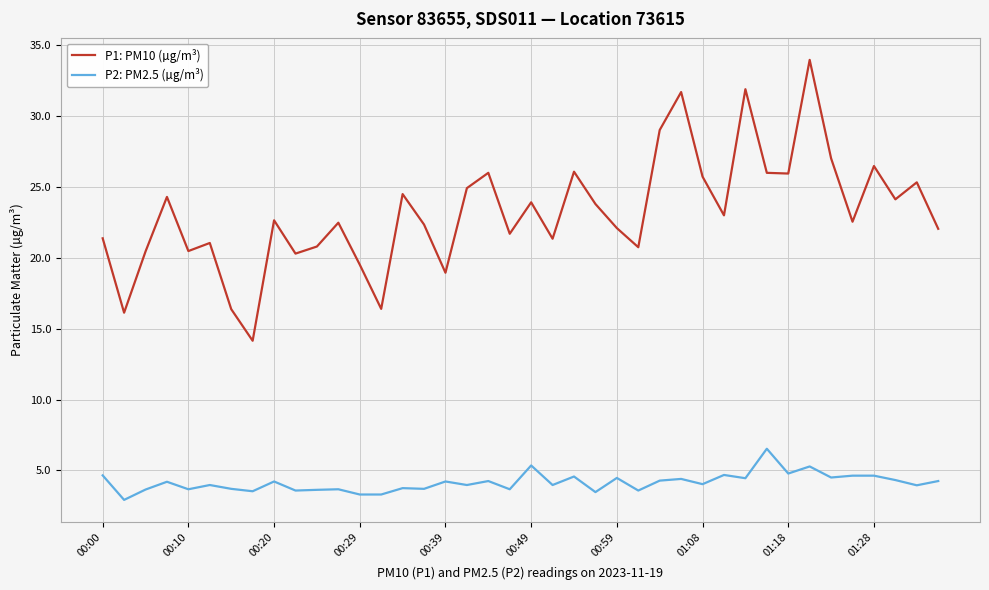

What is the minimum value for P2: PM2.5 (µg/m³)?

2.9